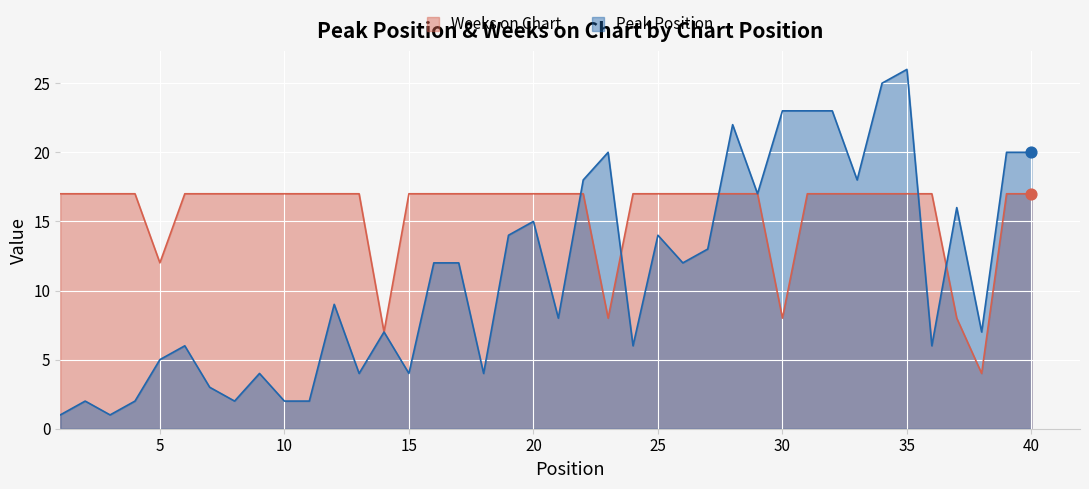

Which series has the largest total across all categories?

Weeks on Chart